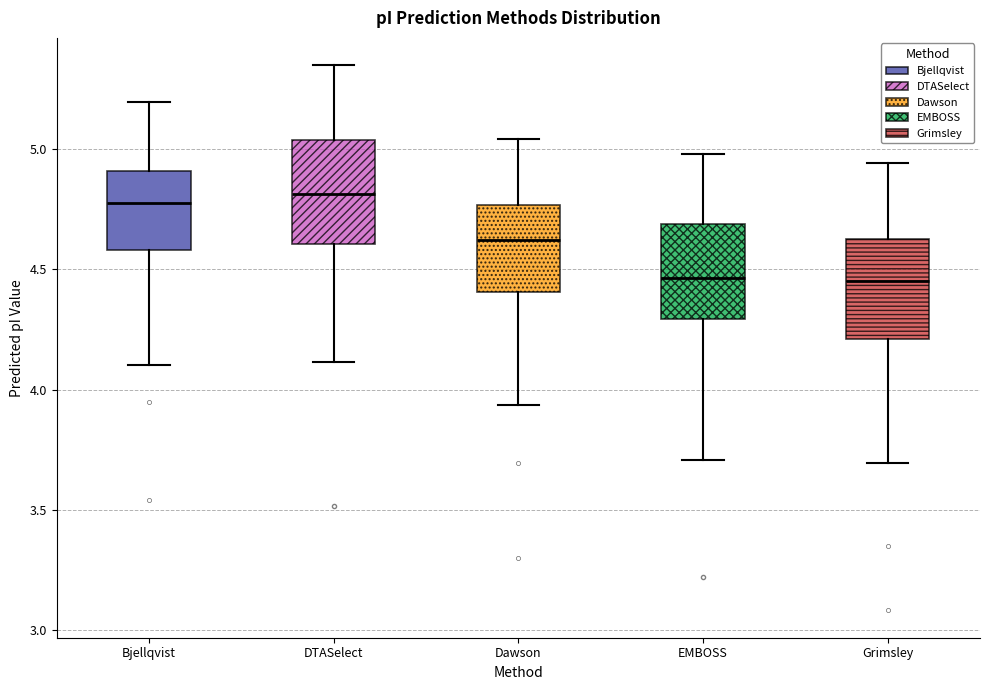

Reading left to right, read every box against the y-axis: the position of its median line, the range the box covers, and the ends of its whiskers. The values are not printed on the chart, so give them approximately, as read against the axis.

Bjellqvist: median 4.75, box 4.60 to 4.90, whiskers 4.10 to 5.20
DTASelect: median 4.80, box 4.60 to 5.05, whiskers 4.10 to 5.35
Dawson: median 4.60, box 4.40 to 4.75, whiskers 3.95 to 5.05
EMBOSS: median 4.45, box 4.30 to 4.70, whiskers 3.70 to 5.00
Grimsley: median 4.45, box 4.20 to 4.65, whiskers 3.70 to 4.95